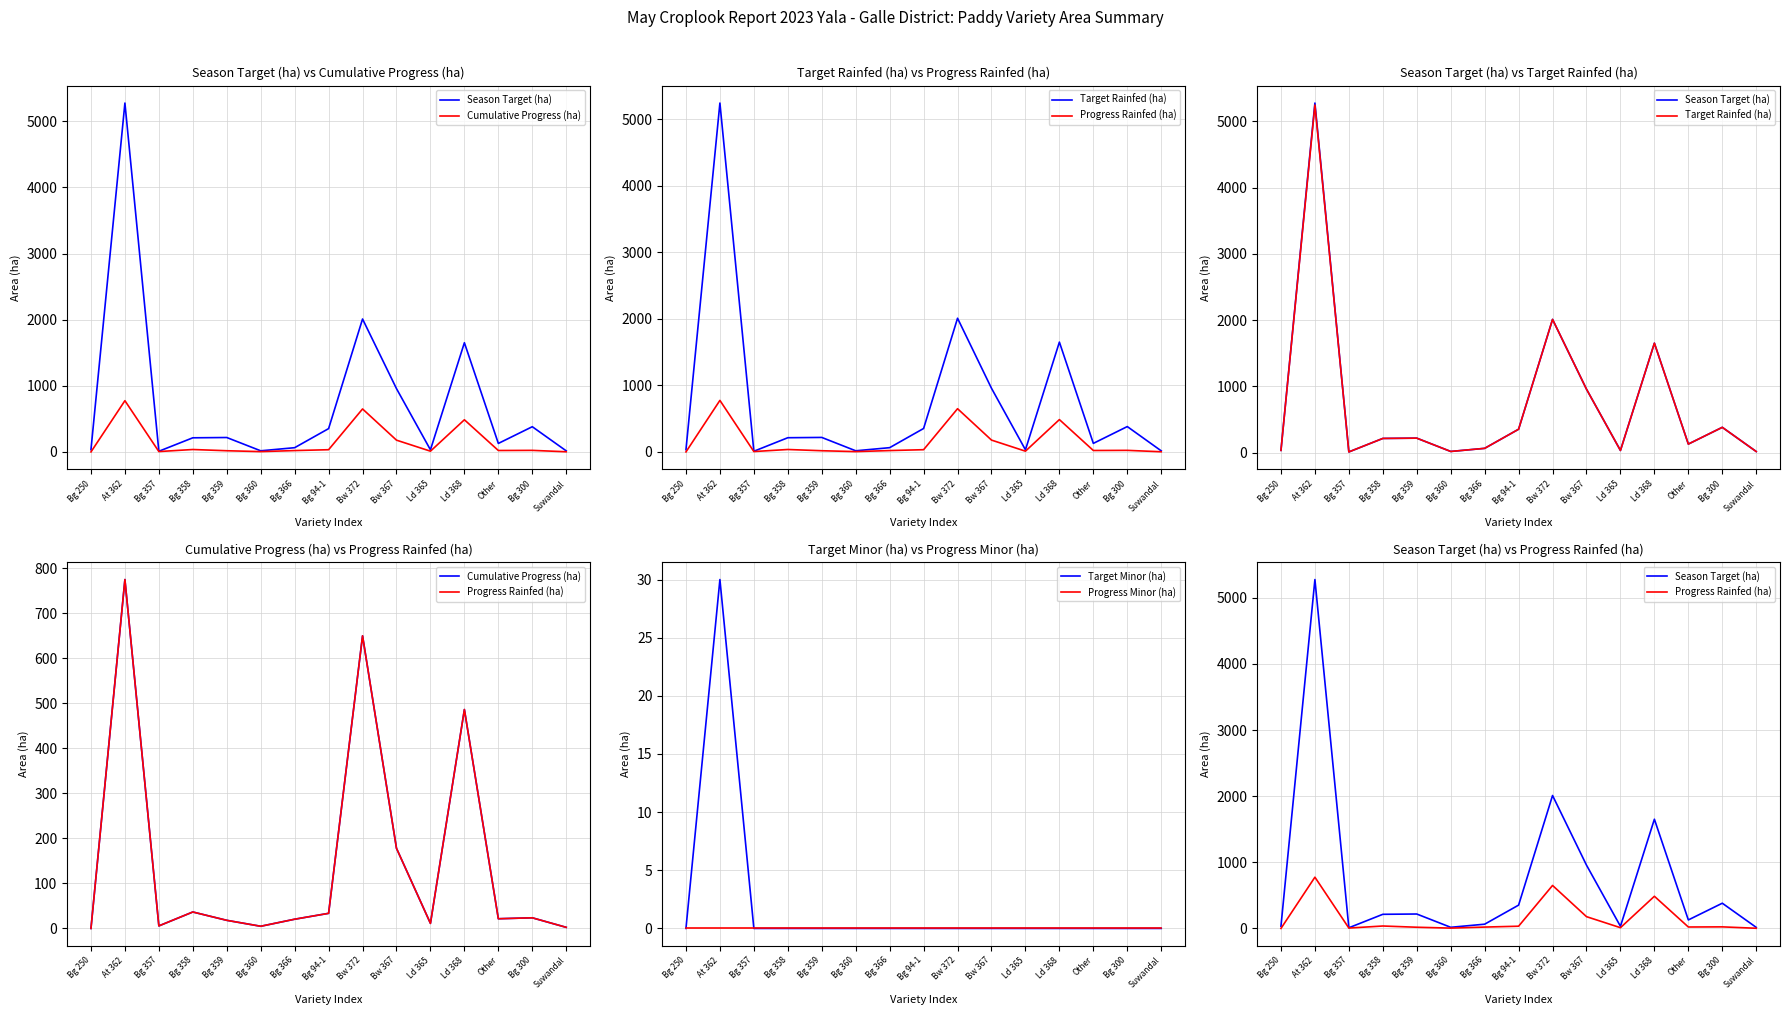

What are all the series names shown in the legend?

Season Target (ha), Cumulative Progress (ha), Target Rainfed (ha), Progress Rainfed (ha), Target Minor (ha), Progress Minor (ha)